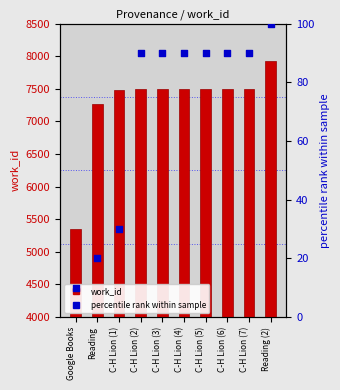

What are all the series names shown in the legend?

work_id, percentile rank within sample